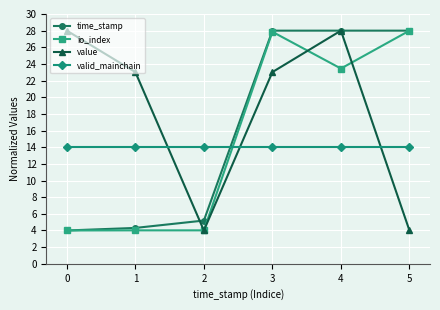

How many values in the io_index series are below 23?

3